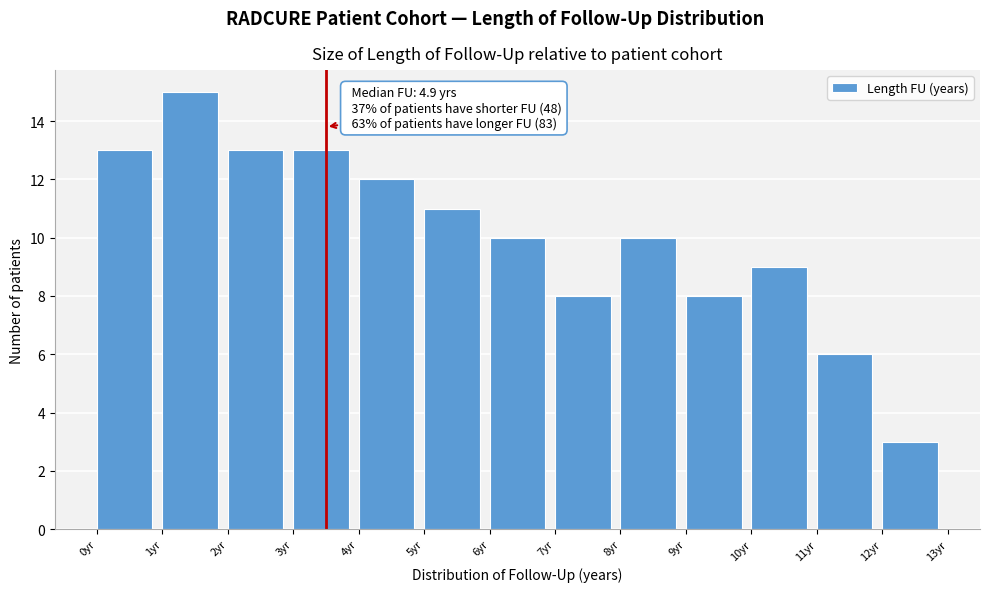

Over which range of the x-axis is the bar tallest?

1 to 2